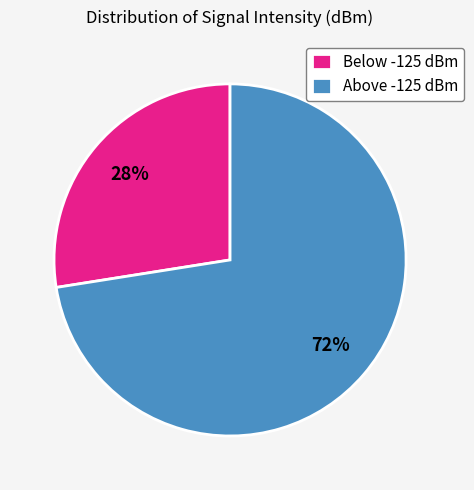

To the nearest percent, what portion does Below -125 dBm represent?

27%